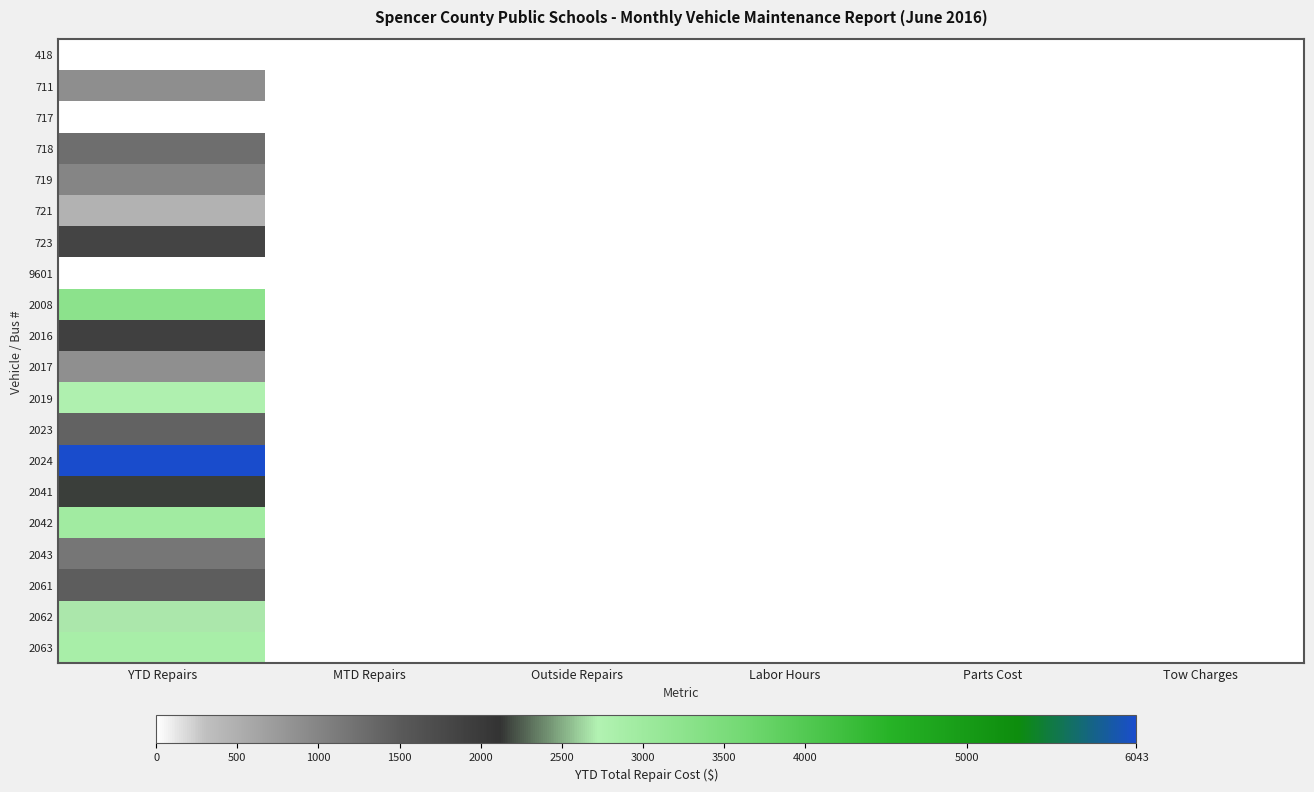

Reading right to left, transcribe all the data shown in this chart.

418: Tow Charges=0.0	Parts Cost=0.0	Labor Hours=0.0	Outside Repairs=0.0	MTD Repairs=0.0	YTD Repairs=0.0
711: Tow Charges=0.0	Parts Cost=0.0	Labor Hours=0.0	Outside Repairs=0.0	MTD Repairs=0.0	YTD Repairs=874.0
717: Tow Charges=0.0	Parts Cost=0.0	Labor Hours=0.0	Outside Repairs=0.0	MTD Repairs=0.0	YTD Repairs=0.0
718: Tow Charges=0.0	Parts Cost=0.0	Labor Hours=0.0	Outside Repairs=0.0	MTD Repairs=0.0	YTD Repairs=1258.0
719: Tow Charges=0.0	Parts Cost=0.0	Labor Hours=0.0	Outside Repairs=0.0	MTD Repairs=0.0	YTD Repairs=983.0
721: Tow Charges=0.0	Parts Cost=0.0	Labor Hours=0.0	Outside Repairs=0.0	MTD Repairs=0.0	YTD Repairs=450.0
723: Tow Charges=0.0	Parts Cost=0.0	Labor Hours=0.0	Outside Repairs=0.0	MTD Repairs=0.0	YTD Repairs=1833.0
9601: Tow Charges=0.0	Parts Cost=0.0	Labor Hours=0.0	Outside Repairs=0.0	MTD Repairs=0.0	YTD Repairs=0.0
2008: Tow Charges=0.0	Parts Cost=0.0	Labor Hours=0.0	Outside Repairs=0.0	MTD Repairs=0.0	YTD Repairs=3261.0
2016: Tow Charges=0.0	Parts Cost=0.0	Labor Hours=0.0	Outside Repairs=0.0	MTD Repairs=0.0	YTD Repairs=1909.0
2017: Tow Charges=0.0	Parts Cost=0.0	Labor Hours=0.0	Outside Repairs=0.0	MTD Repairs=0.0	YTD Repairs=871.8
2019: Tow Charges=0.0	Parts Cost=0.0	Labor Hours=0.0	Outside Repairs=0.0	MTD Repairs=0.0	YTD Repairs=2765.0
2023: Tow Charges=0.0	Parts Cost=0.0	Labor Hours=0.0	Outside Repairs=0.0	MTD Repairs=0.0	YTD Repairs=1394.0
2024: Tow Charges=0.0	Parts Cost=0.0	Labor Hours=0.0	Outside Repairs=0.0	MTD Repairs=0.0	YTD Repairs=6043.1
2041: Tow Charges=0.0	Parts Cost=0.0	Labor Hours=0.0	Outside Repairs=0.0	MTD Repairs=0.0	YTD Repairs=2153.0
2042: Tow Charges=0.0	Parts Cost=0.0	Labor Hours=0.0	Outside Repairs=0.0	MTD Repairs=0.0	YTD Repairs=2960.0
2043: Tow Charges=0.0	Parts Cost=0.0	Labor Hours=0.0	Outside Repairs=0.0	MTD Repairs=0.0	YTD Repairs=1160.0
2061: Tow Charges=0.0	Parts Cost=0.0	Labor Hours=0.0	Outside Repairs=0.0	MTD Repairs=0.0	YTD Repairs=1458.0
2062: Tow Charges=0.0	Parts Cost=0.0	Labor Hours=0.0	Outside Repairs=0.0	MTD Repairs=0.0	YTD Repairs=2680.0
2063: Tow Charges=0.0	Parts Cost=0.0	Labor Hours=0.0	Outside Repairs=0.0	MTD Repairs=0.0	YTD Repairs=2864.0